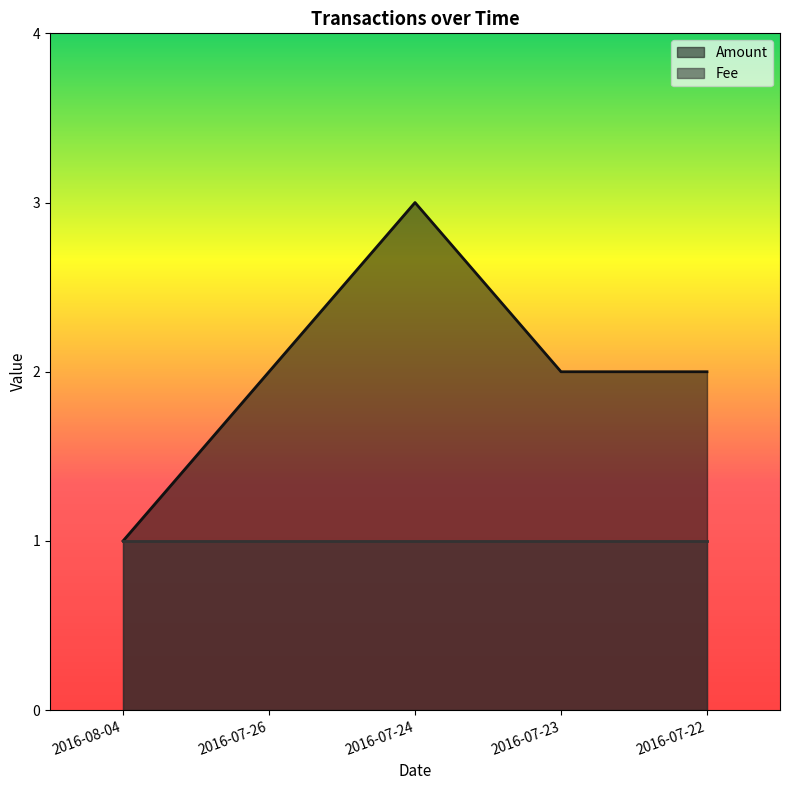

What position from the left is 2016-07-22?

5